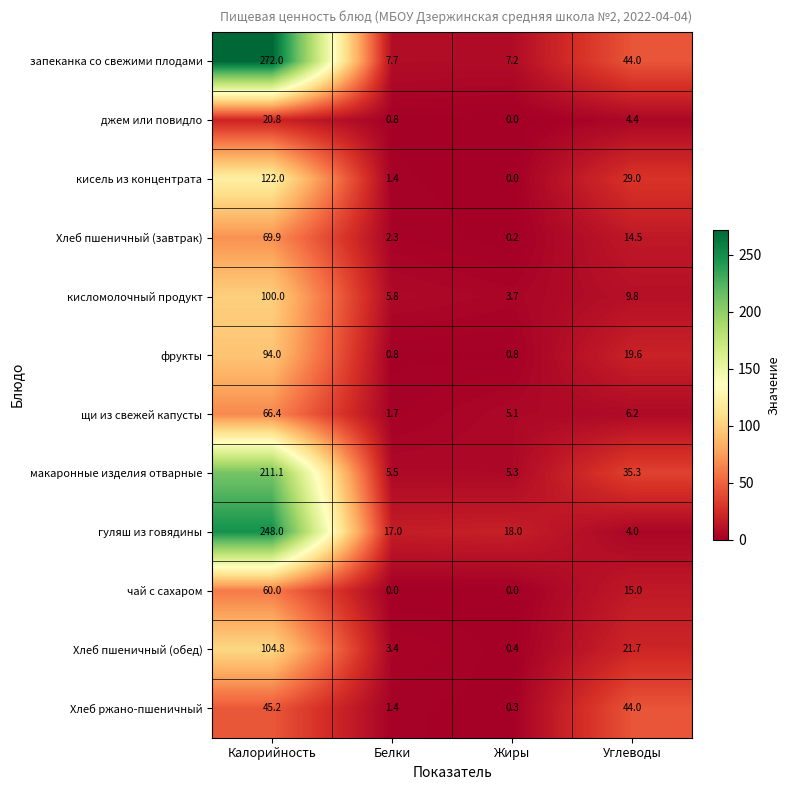

List the series in order of their peak value, highest first.

запеканка со свежими плодами, гуляш из говядины, макаронные изделия отварные, кисель из концентрата, Хлеб пшеничный (обед), кисломолочный продукт, фрукты, Хлеб пшеничный (завтрак), щи из свежей капусты, чай с сахаром, Хлеб ржано-пшеничный, джем или повидло